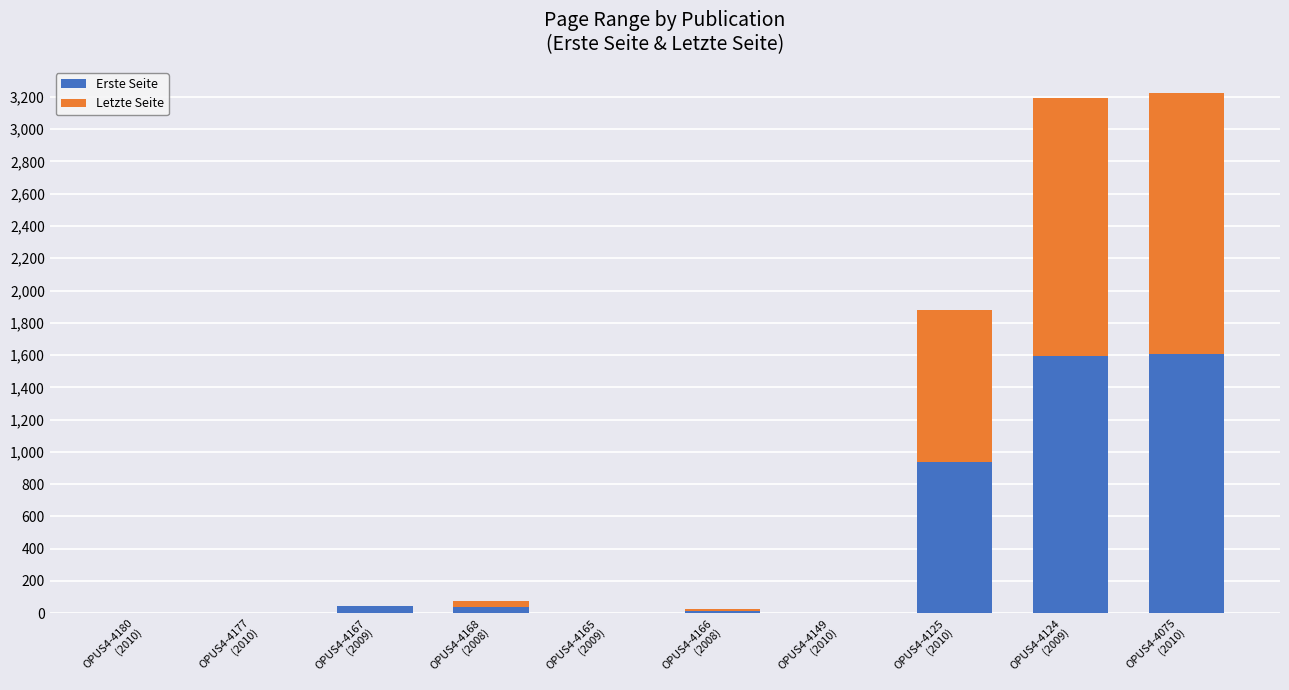

What is the sum of all Erste Seite values?

4234